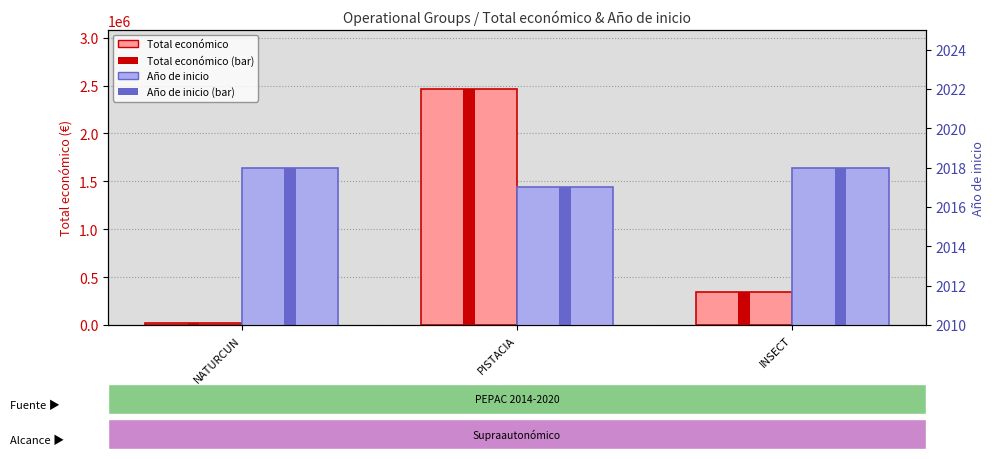

Is the value of Año de inicio at PISTACIA greater than the value of Total económico at PISTACIA?

No